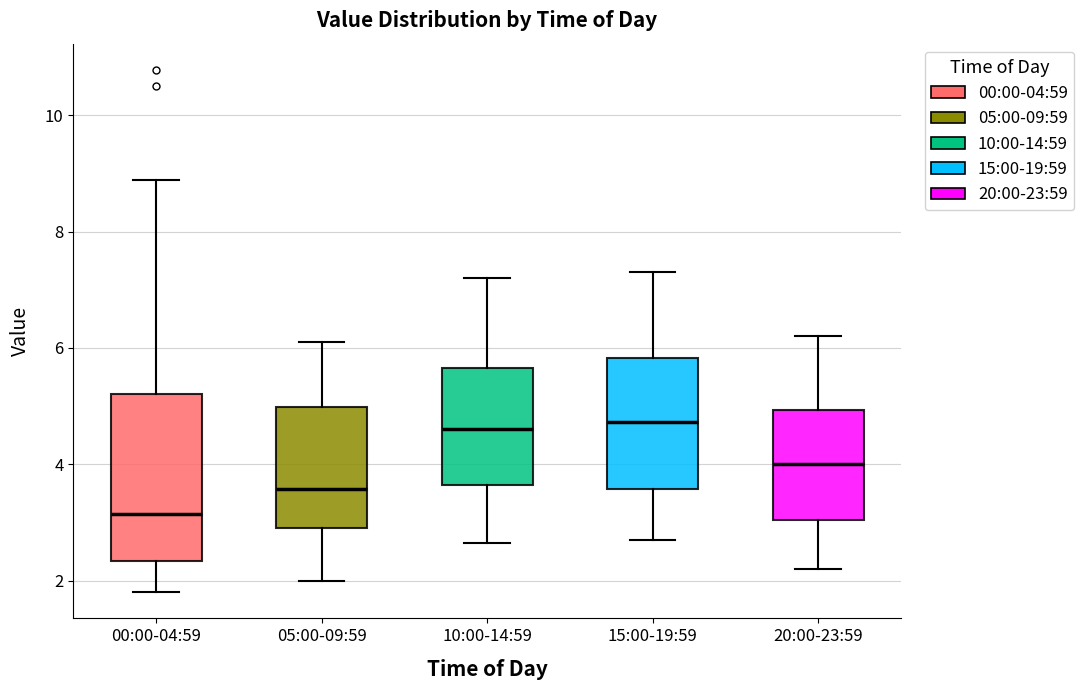

Reading left to right, read every box against the y-axis: the position of its median line, the range the box covers, and the ends of its whiskers. The values are not printed on the chart, so give them approximately, as read against the axis.

00:00-04:59: median 3.2, box 2.4 to 5.2, whiskers 1.8 to 8.8
05:00-09:59: median 3.6, box 3.0 to 5.0, whiskers 2.0 to 6.2
10:00-14:59: median 4.6, box 3.6 to 5.6, whiskers 2.6 to 7.2
15:00-19:59: median 4.8, box 3.6 to 5.8, whiskers 2.8 to 7.4
20:00-23:59: median 4.0, box 3.0 to 5.0, whiskers 2.2 to 6.2